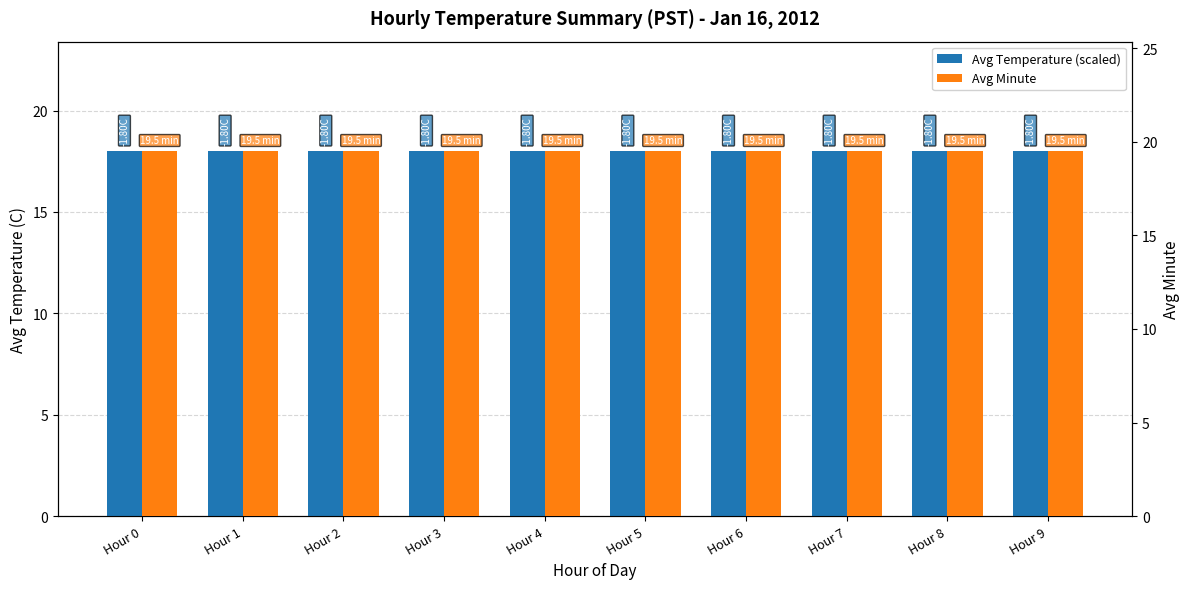

What is the average value of the Avg Temperature (scaled) series?

18.0